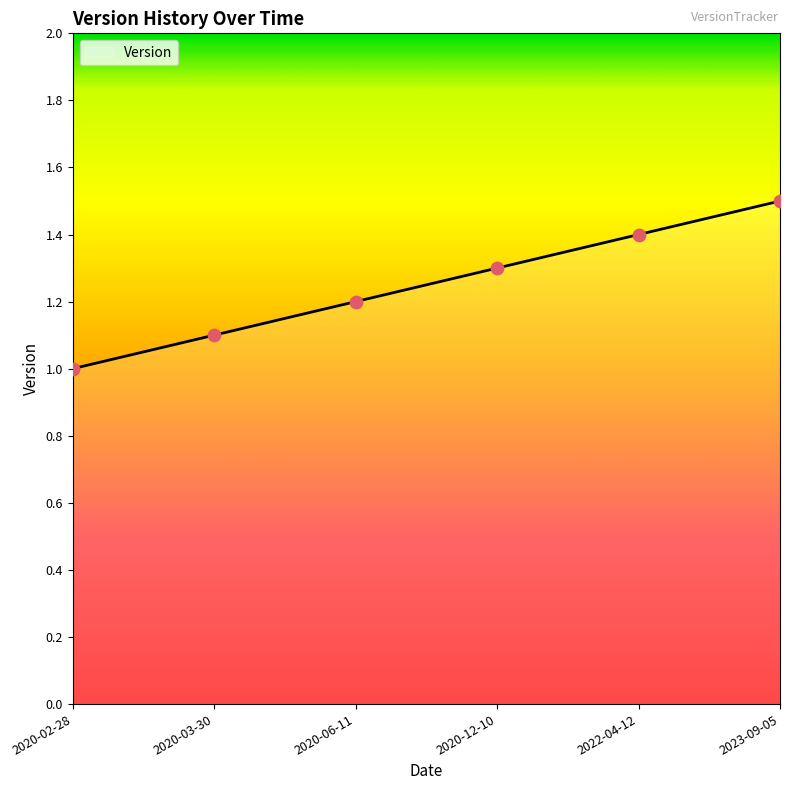

What is the ratio of the value at 2020-03-30 to the value at 2020-02-28?

1.1